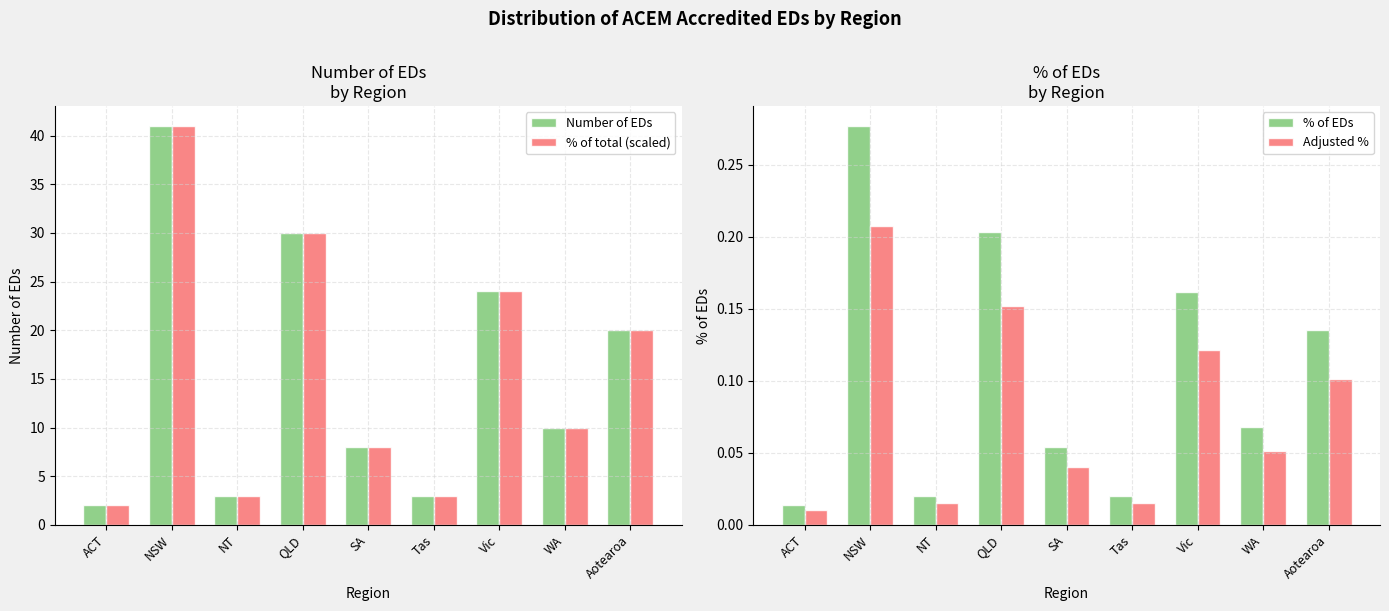

What is the spread (max minus min) of values at Aotearoa?

19.9